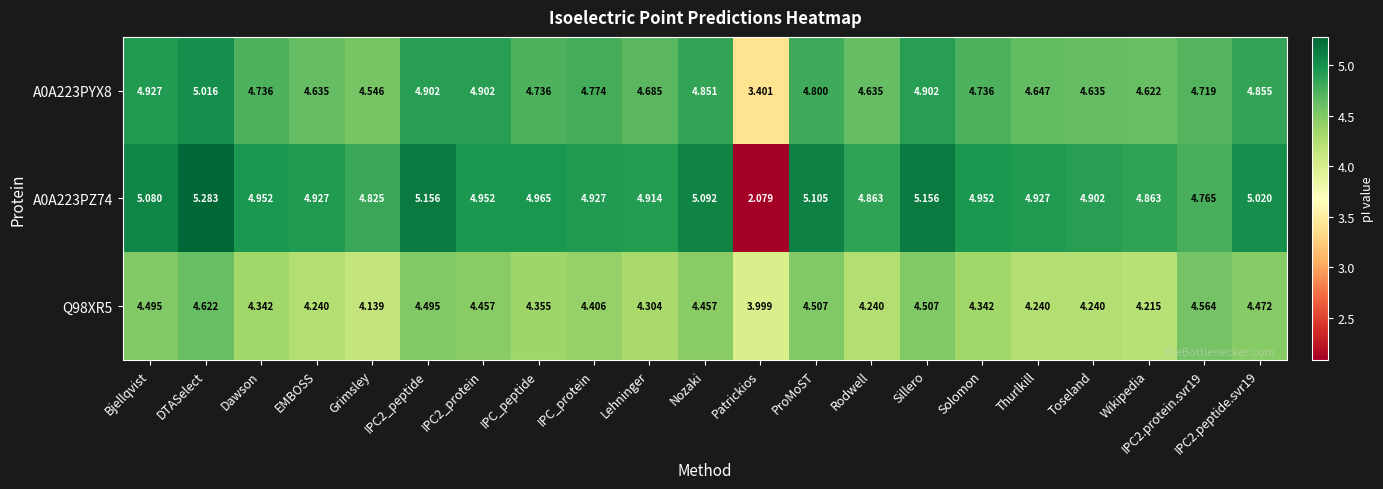

At which label does A0A223PZ74 reach its minimum?

Patrickios